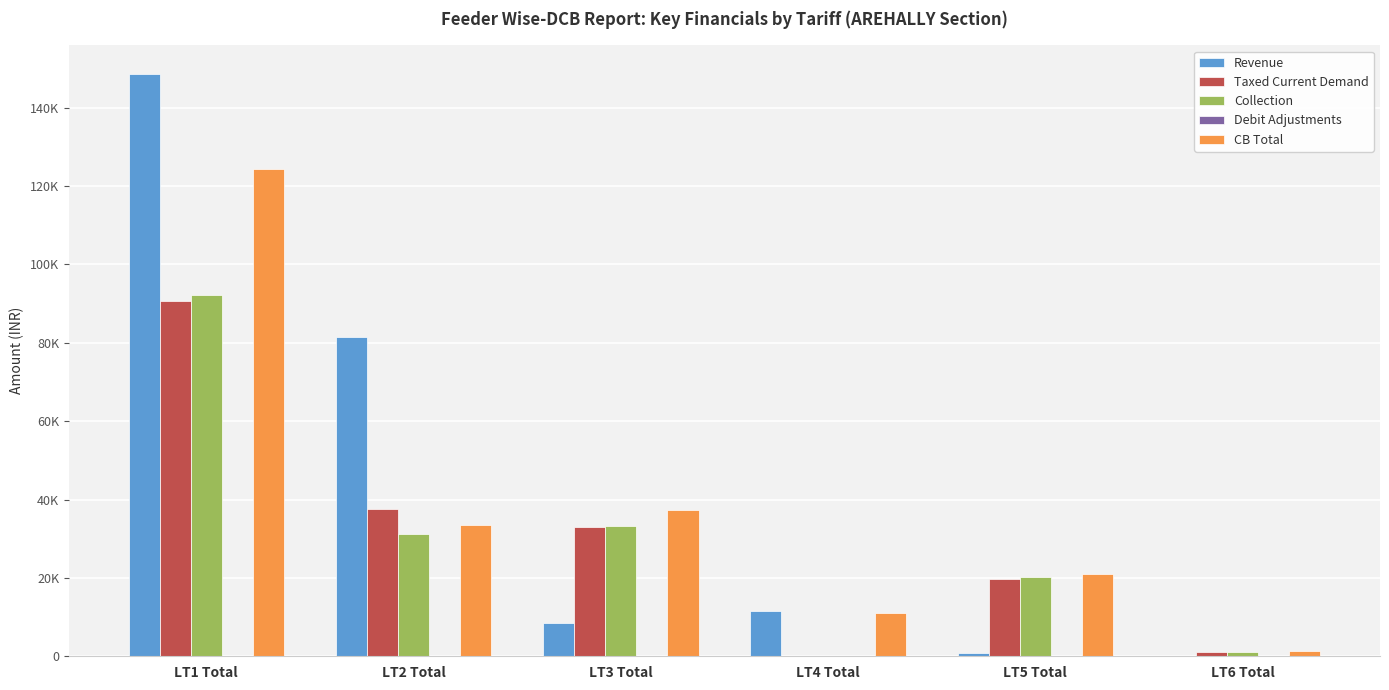

Are the bars grouped side by side (vs. stacked)?

Yes